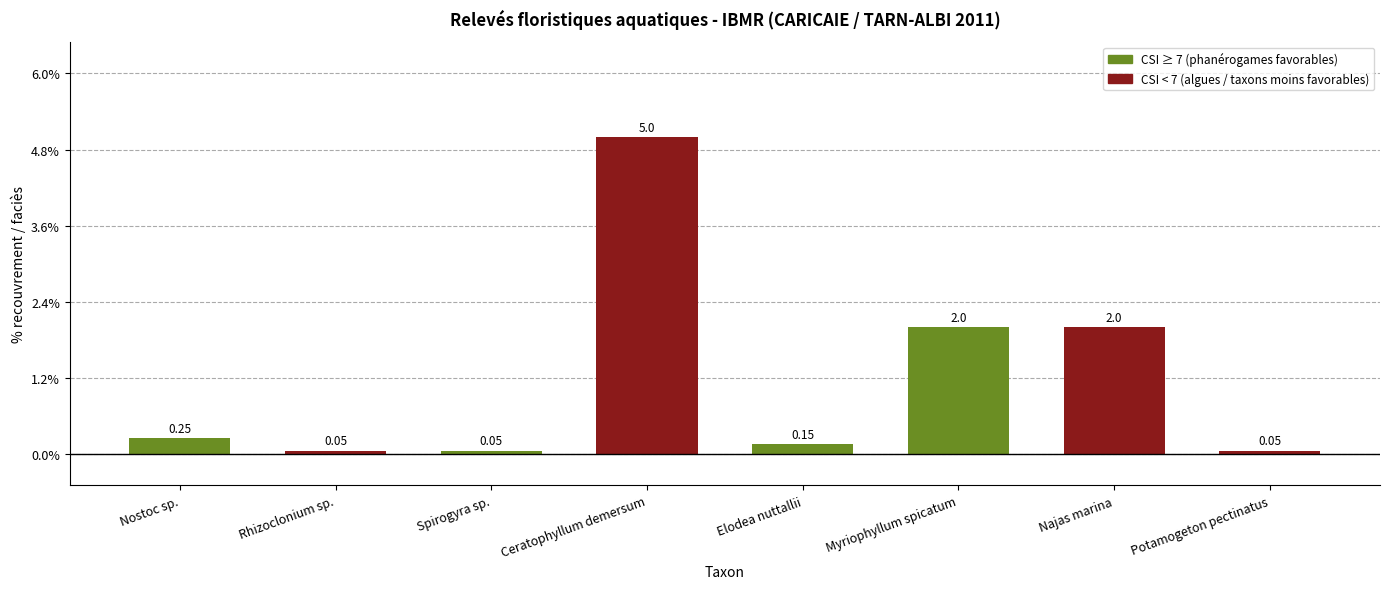

Which has a higher value, Ceratophyllum demersum or Myriophyllum spicatum?

Ceratophyllum demersum